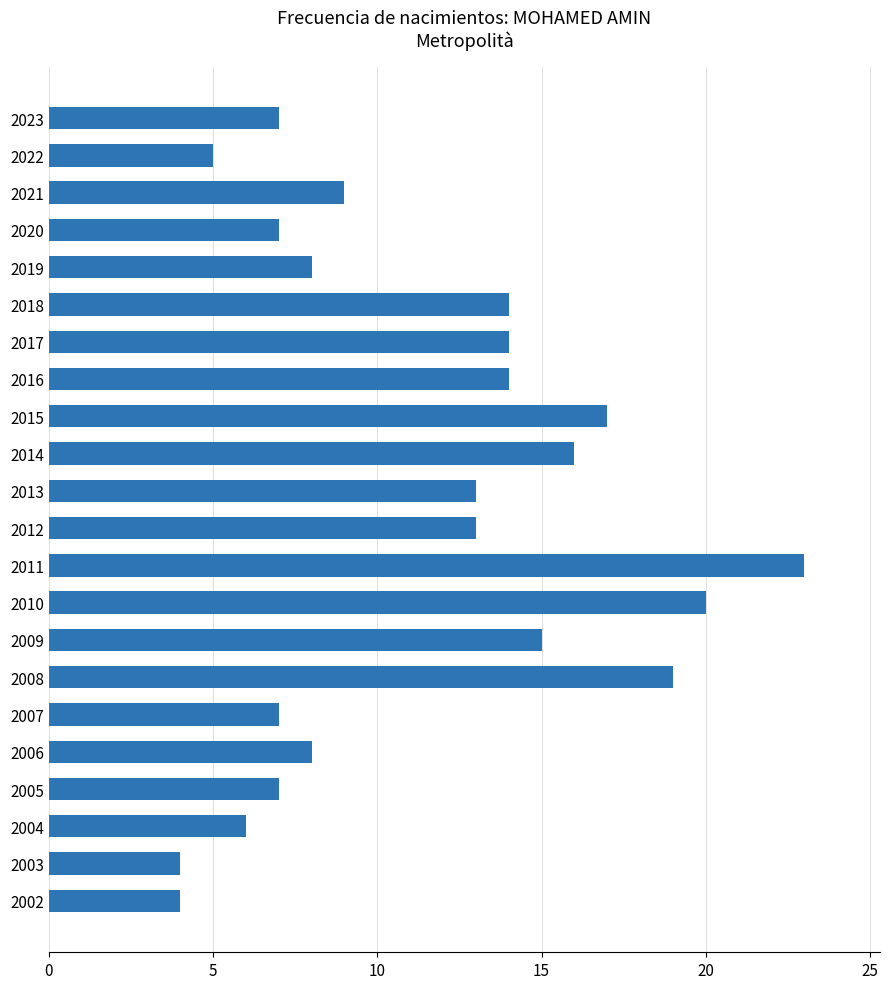

True or false: the data shows 20 at 2018.

False